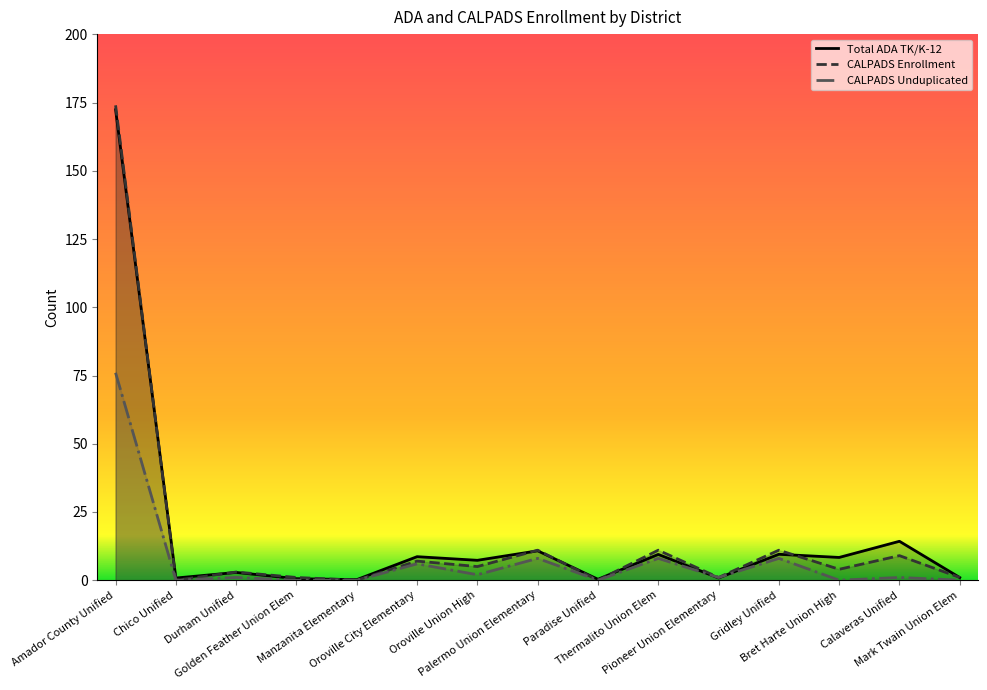

What is the difference between the CALPADS Enrollment values at Bret Harte Union High and Mark Twain Union Elem?

3